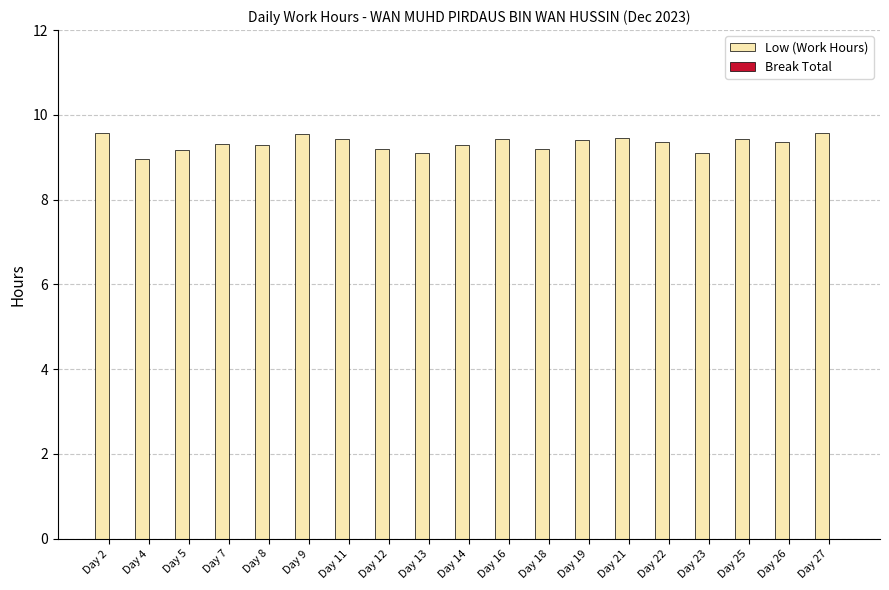

What is the maximum value shown in the chart?

9.6